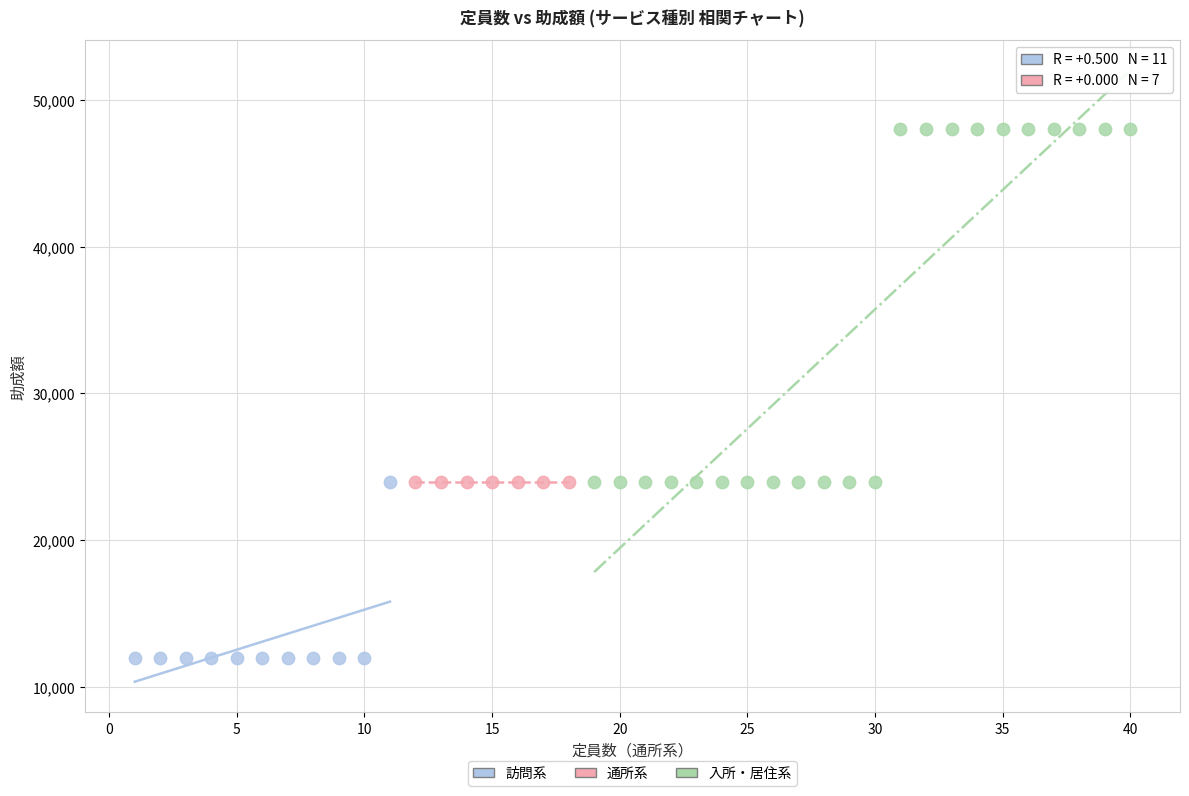

Which series contains the highest Y value?

入所・居住系